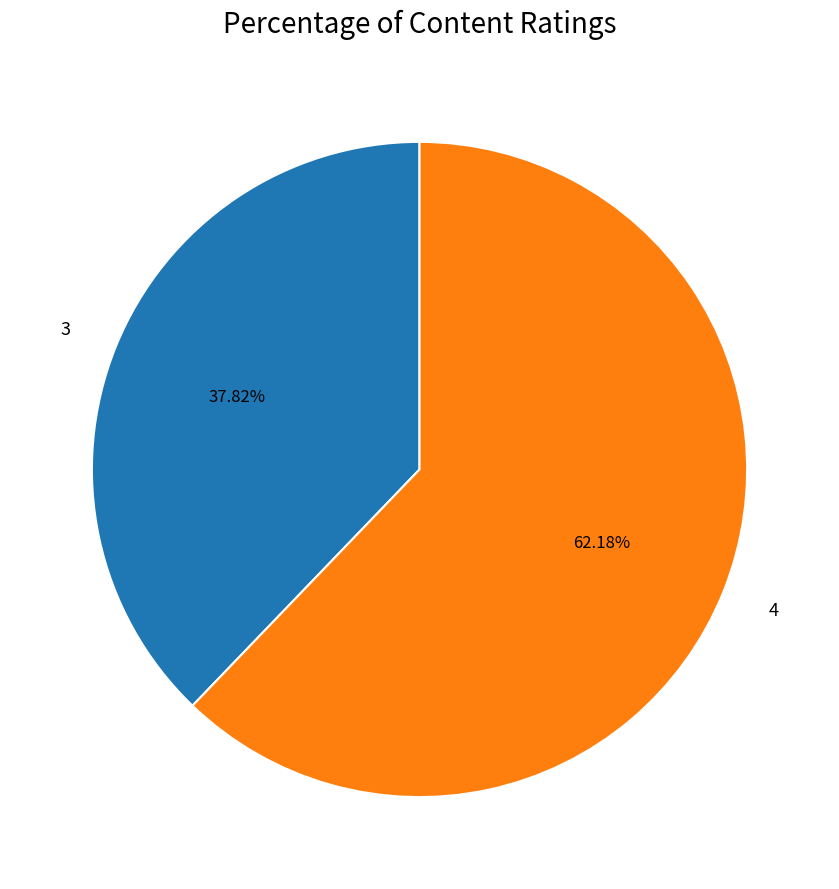

Is there any slice that represents more than half of the pie?

Yes